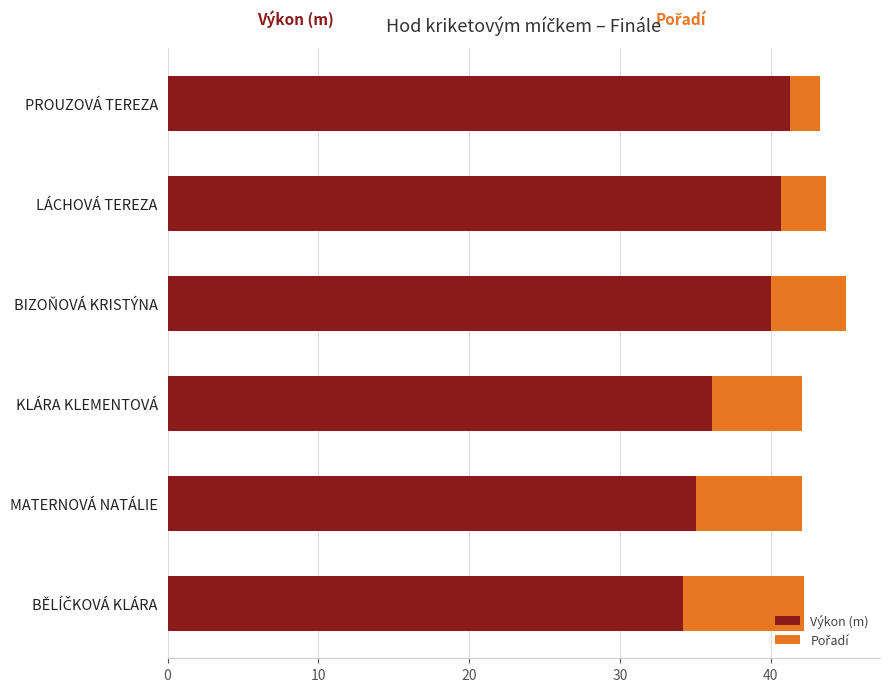

True or false: Výkon (m) has a value of 40.0 at BIZOŇOVÁ KRISTÝNA.

True